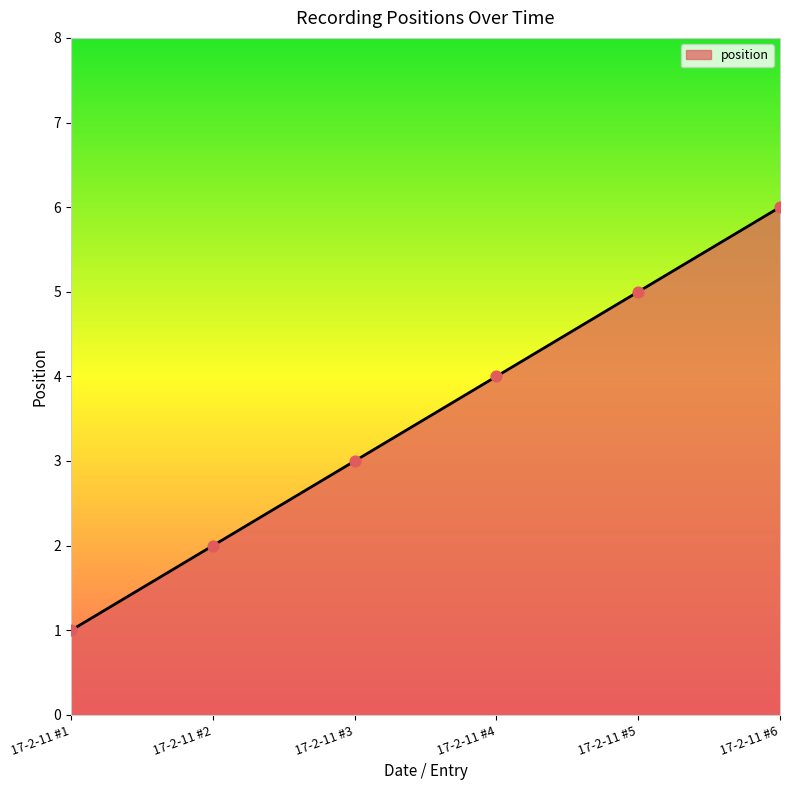

What is the change in value from 17-2-11 #2 to 17-2-11 #3?

+1